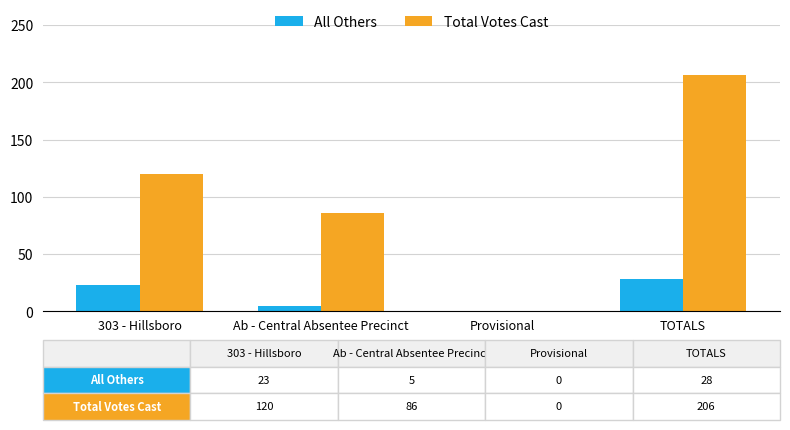

How many All Others values are between 5 and 28?

3